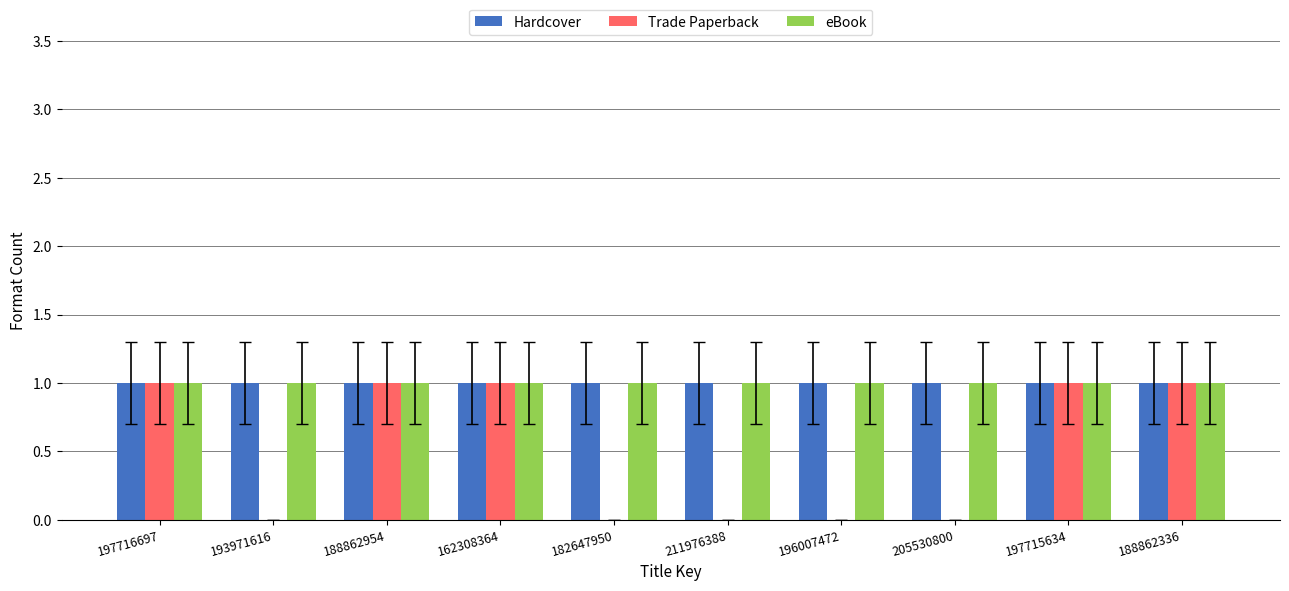

What is the sum of the Trade Paperback values at 188862954 and 182647950?

1